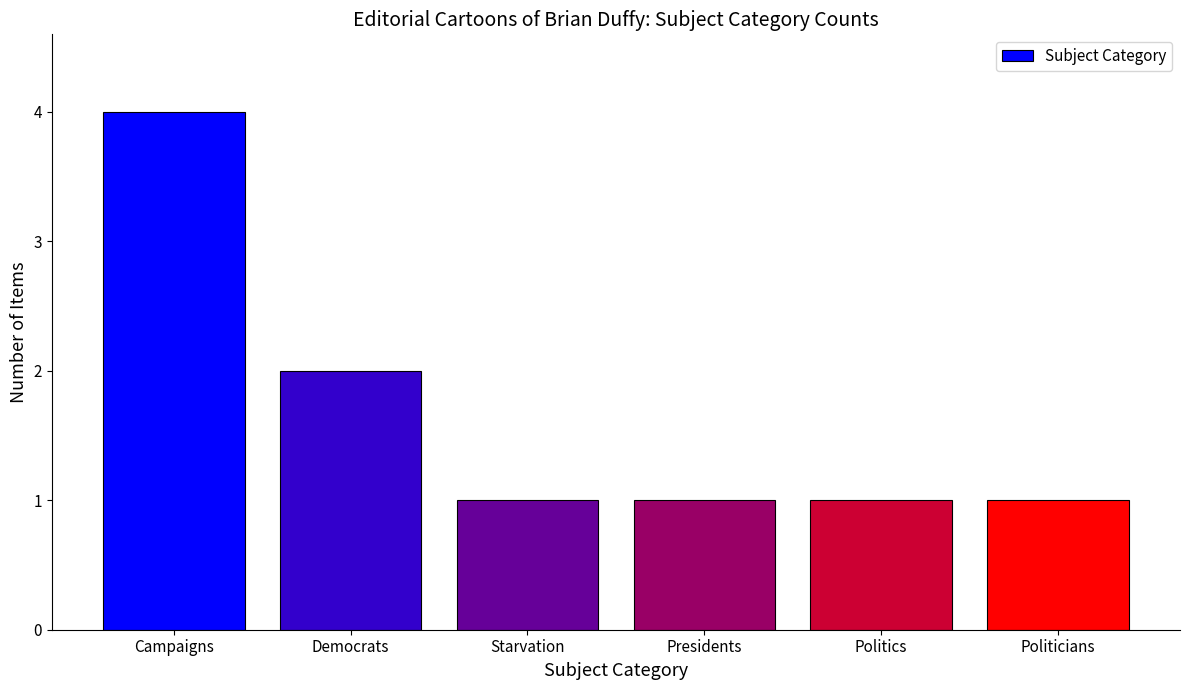

What position from the right is Presidents?

3